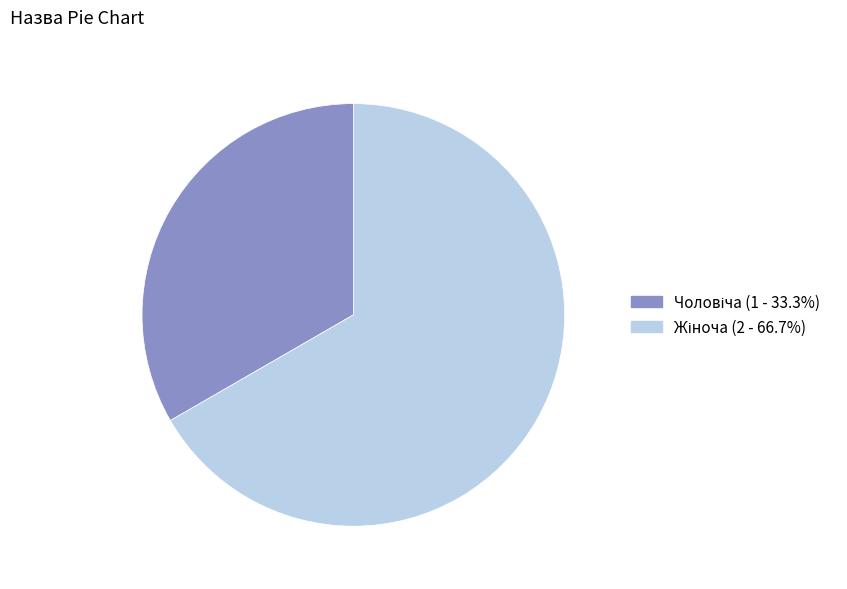

Is there a majority slice in this chart?

Yes